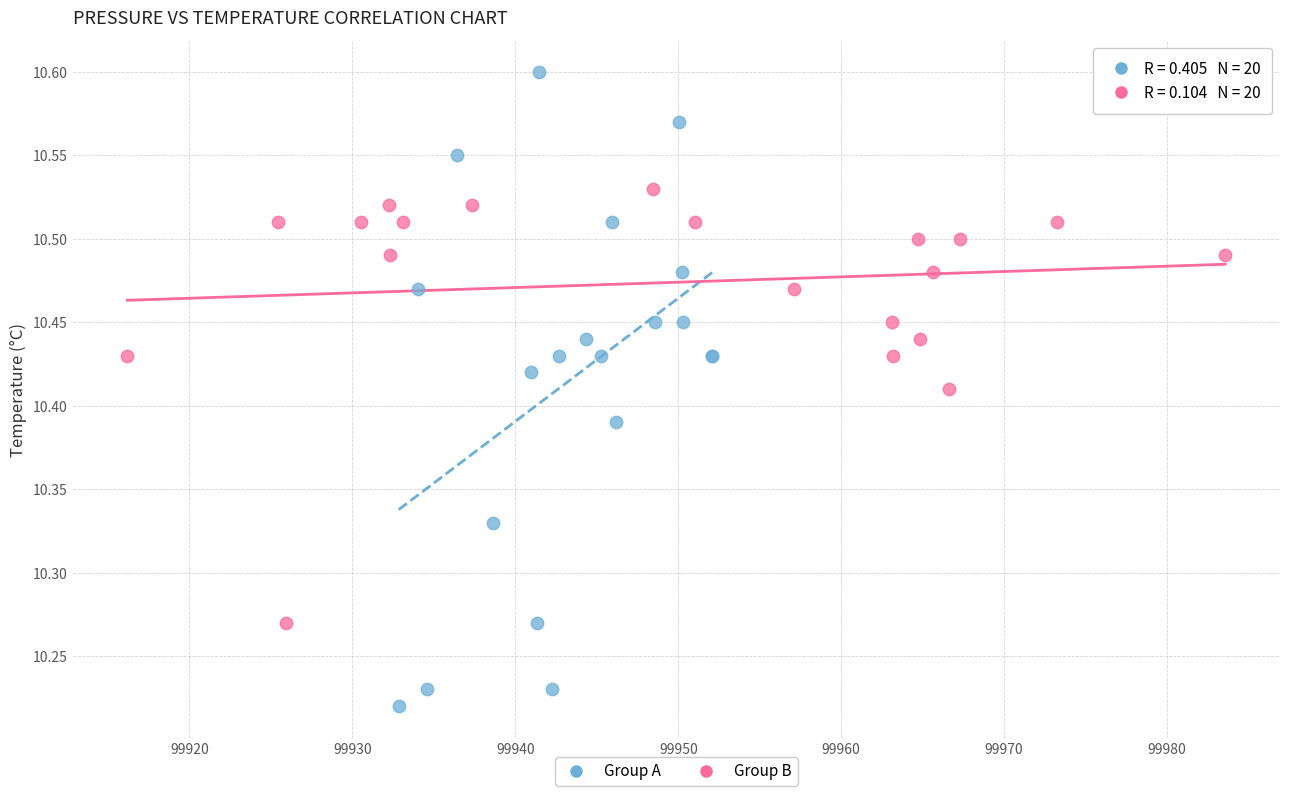

Which series reaches the minimum Y coordinate?

Group A